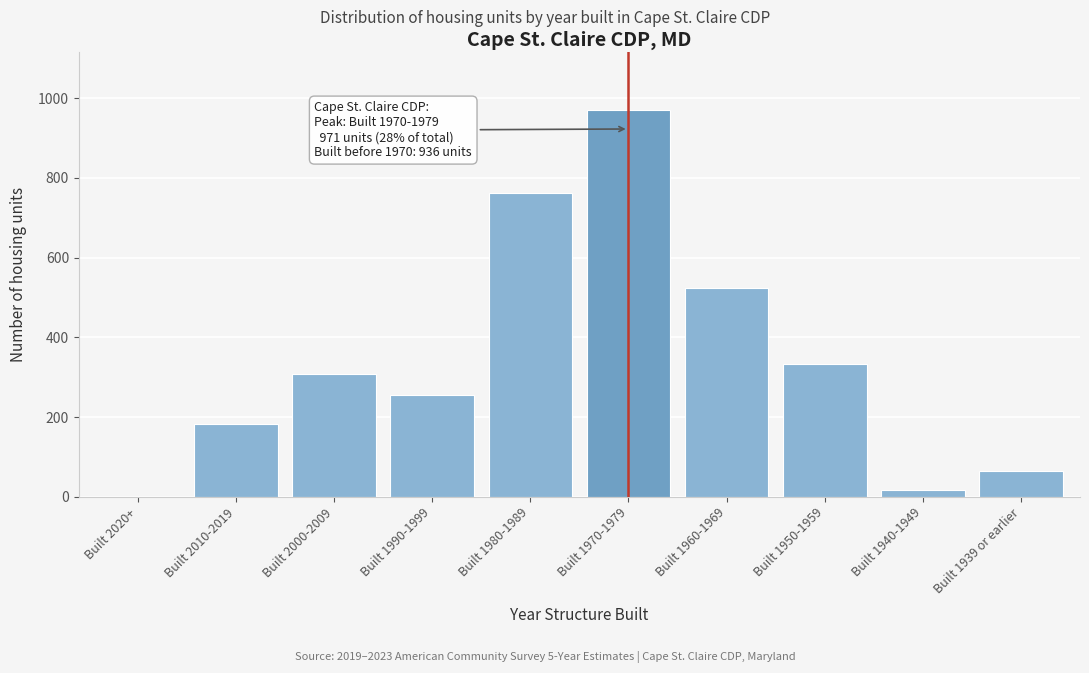

Reading left to right, transcribe all the data shown in this chart.

Built 2020+=0	Built 2010-2019=182	Built 2000-2009=309	Built 1990-1999=255	Built 1980-1989=763	Built 1970-1979=971	Built 1960-1969=523	Built 1950-1959=332	Built 1940-1949=16	Built 1939 or earlier=65